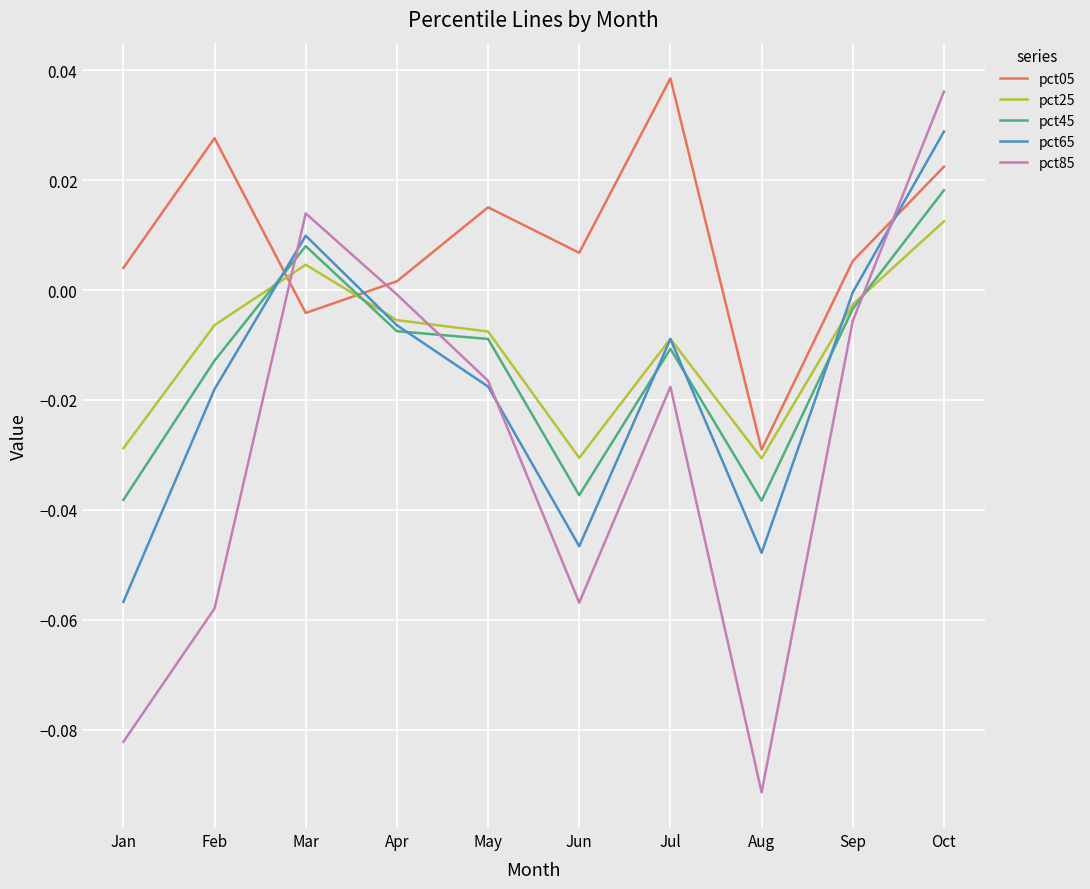

True or false: pct25 has more than 0 interior local peaks.

True